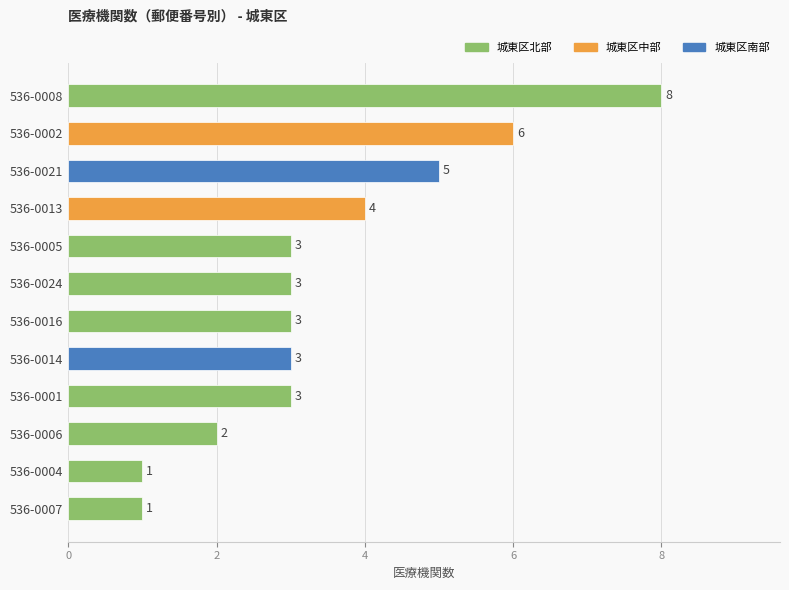

What is the sum of the values at 536-0021 and 536-0001?

8